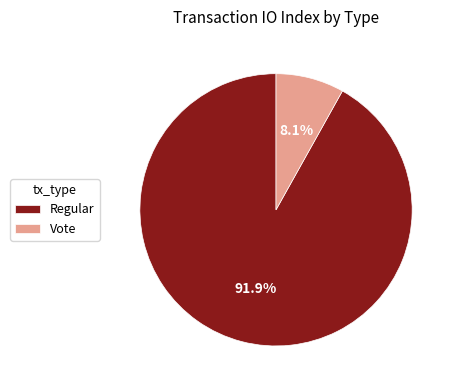

What percentage do Vote and Regular together represent?

100.0%